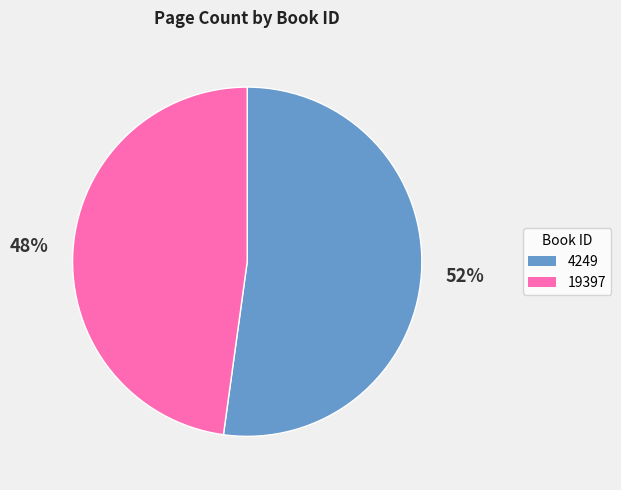

Count the number of slices in the pie.

2